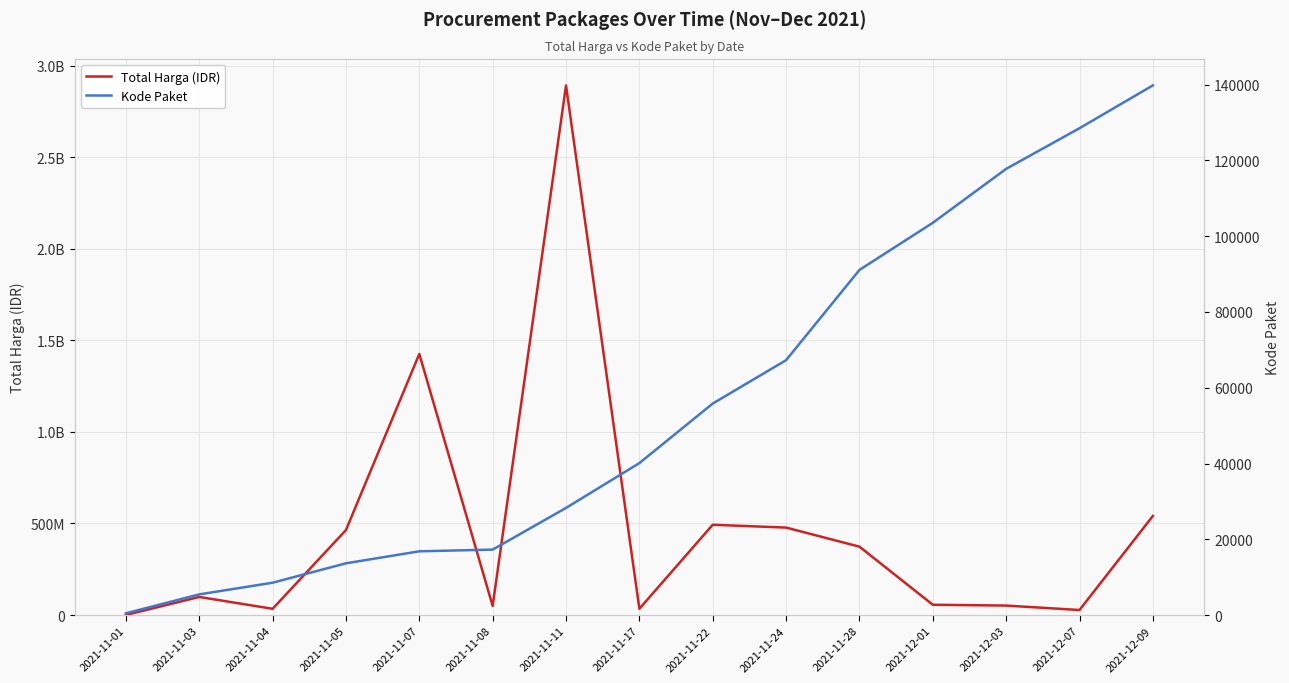

What value does the Kode Paket series have at 2021-11-03?

5449